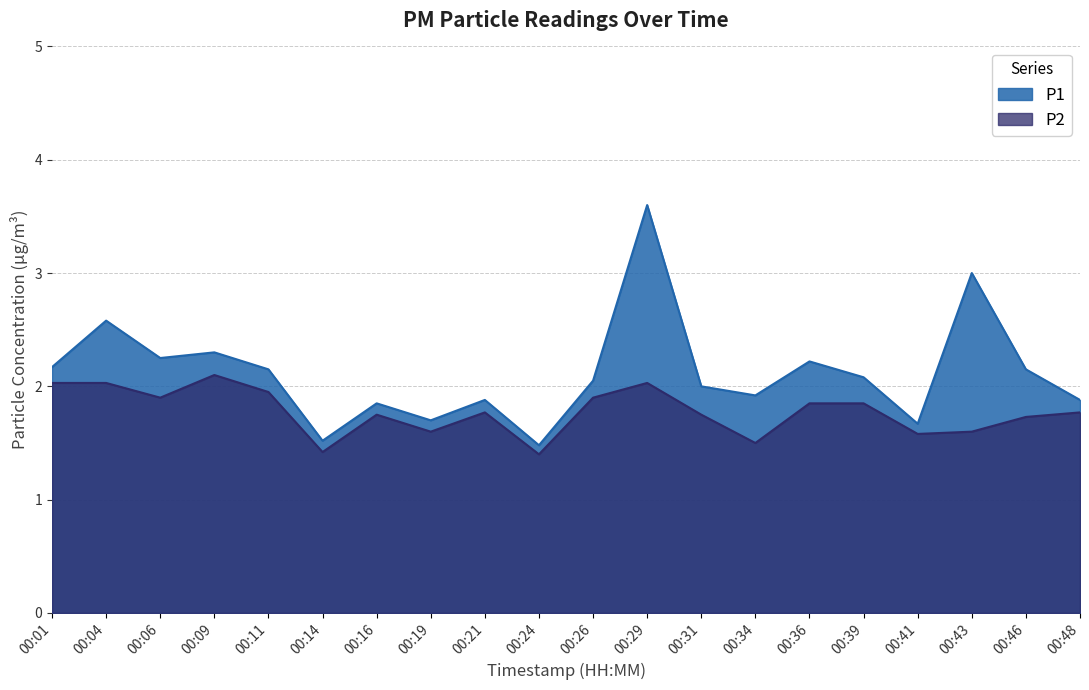

Reading left to right, list all the values displayed in this chart.

P1: 00:01=2.2	00:04=2.6	00:06=2.2	00:09=2.3	00:11=2.1	00:14=1.5	00:16=1.9	00:19=1.7	00:21=1.9	00:24=1.5	00:26=2.0	00:29=3.6	00:31=2.0	00:34=1.9	00:36=2.2	00:39=2.1	00:41=1.7	00:43=3.0	00:46=2.1	00:48=1.9
P2: 00:01=2.0	00:04=2.0	00:06=1.9	00:09=2.1	00:11=1.9	00:14=1.4	00:16=1.8	00:19=1.6	00:21=1.8	00:24=1.4	00:26=1.9	00:29=2.0	00:31=1.8	00:34=1.5	00:36=1.9	00:39=1.9	00:41=1.6	00:43=1.6	00:46=1.7	00:48=1.8